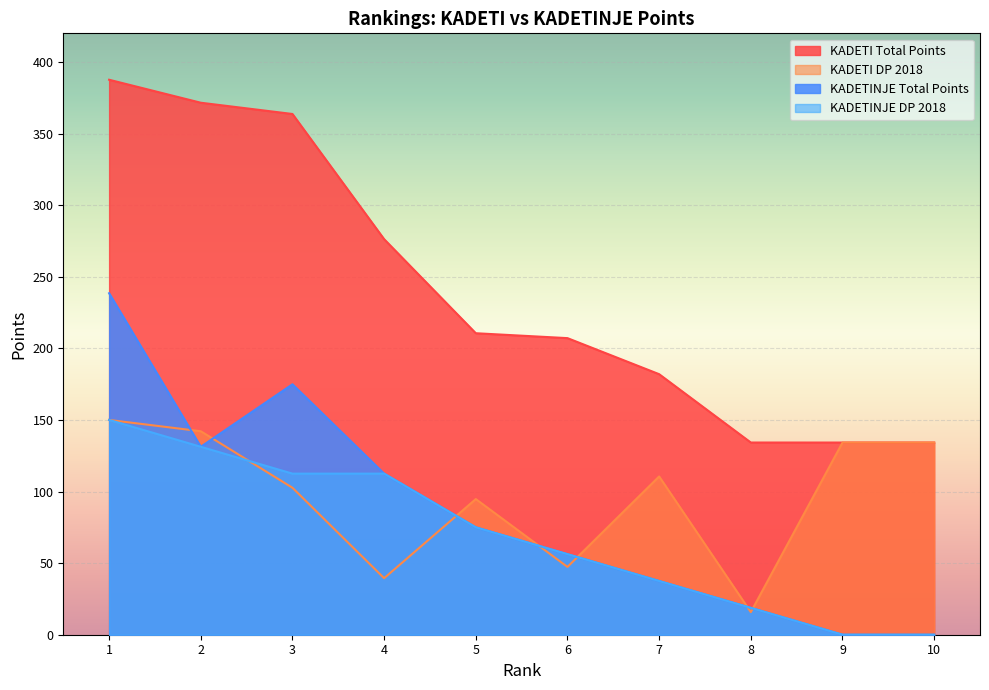

At which category does the chart reach its minimum across all series?

9